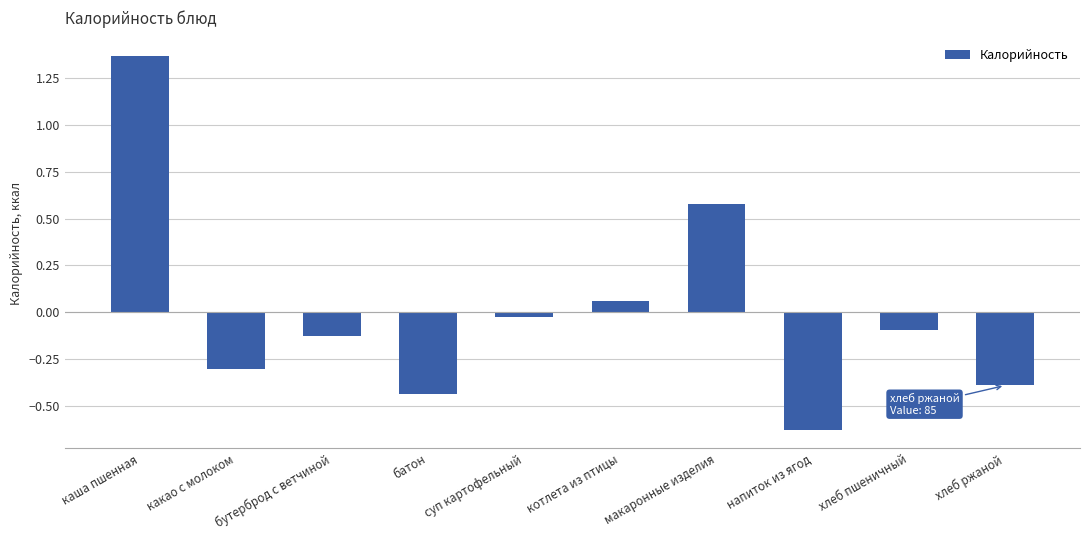

How many distinct data groups are displayed?

1